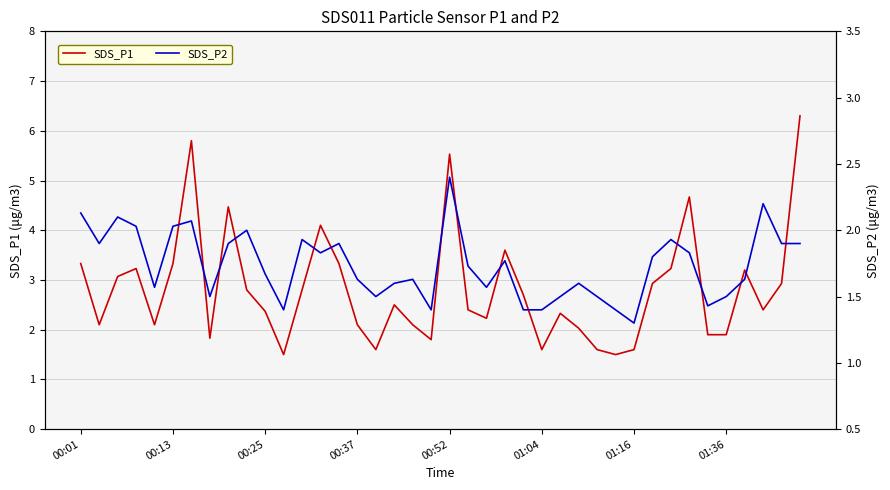

What is the average value of the SDS_P1 series?

2.8